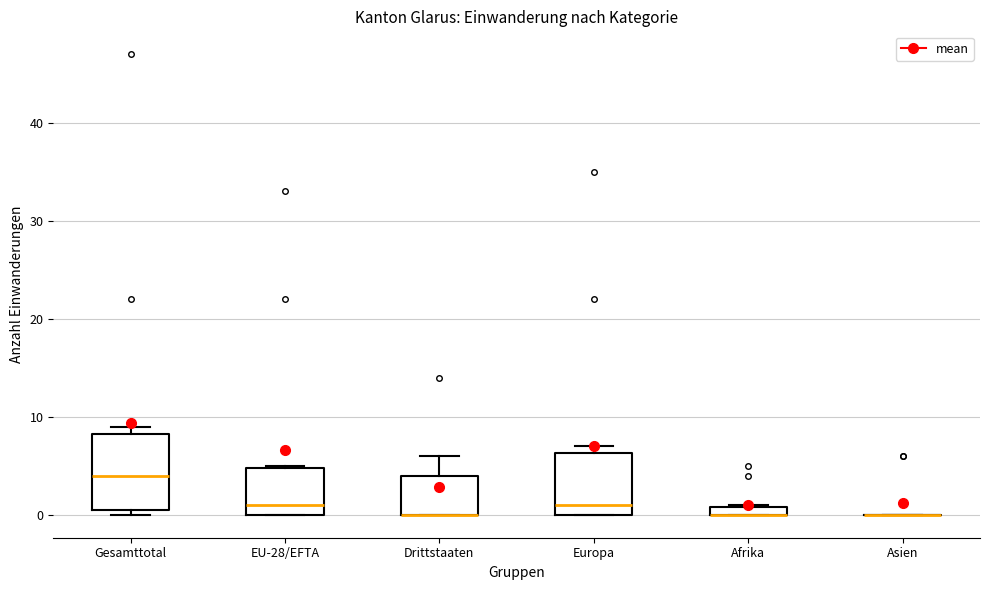

Which box is the tallest, from its lower edge to its upper edge?

Gesamttotal